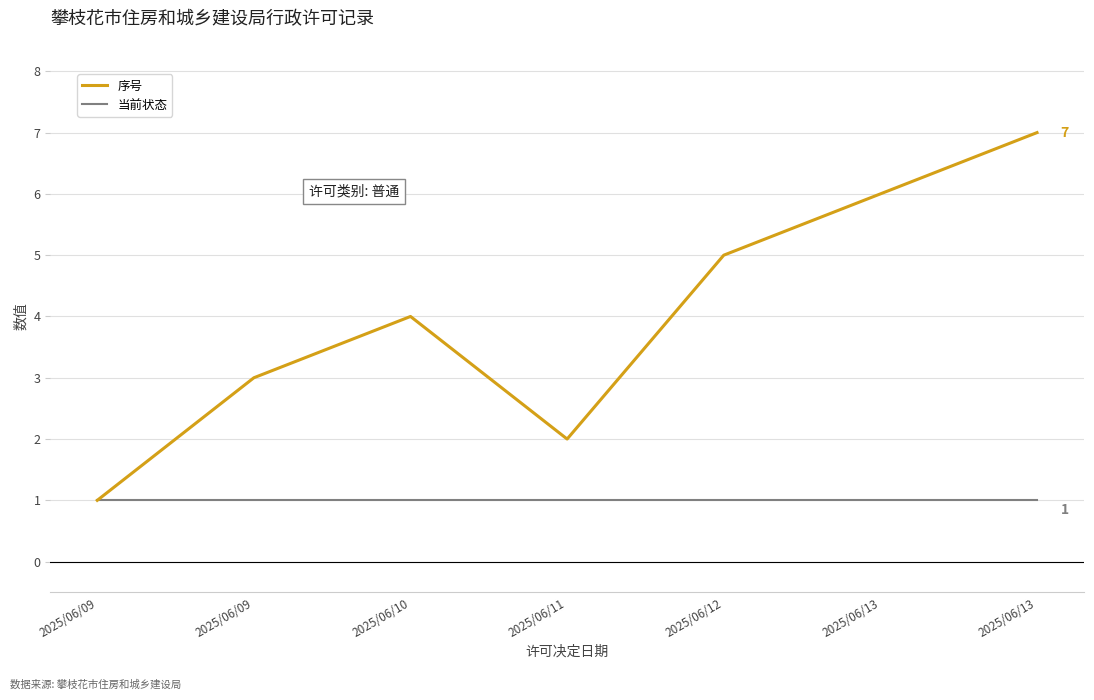

What are all the series names shown in the legend?

序号, 当前状态